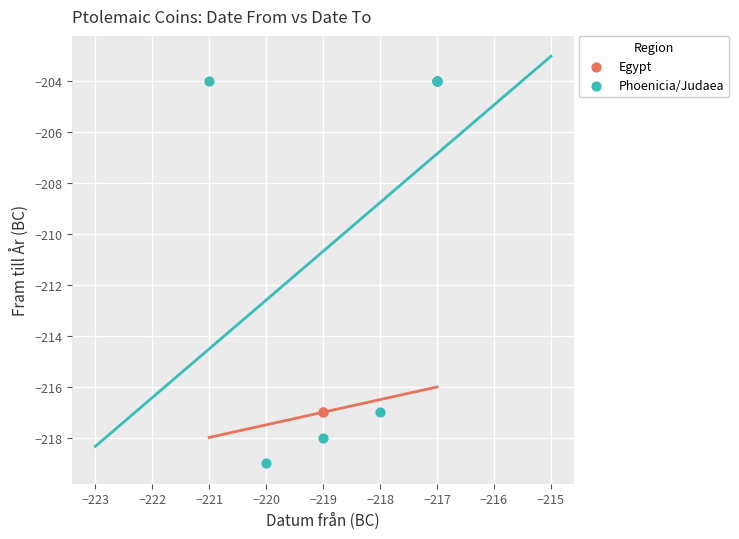

What are all the series names shown in the legend?

Egypt, Phoenicia/Judaea